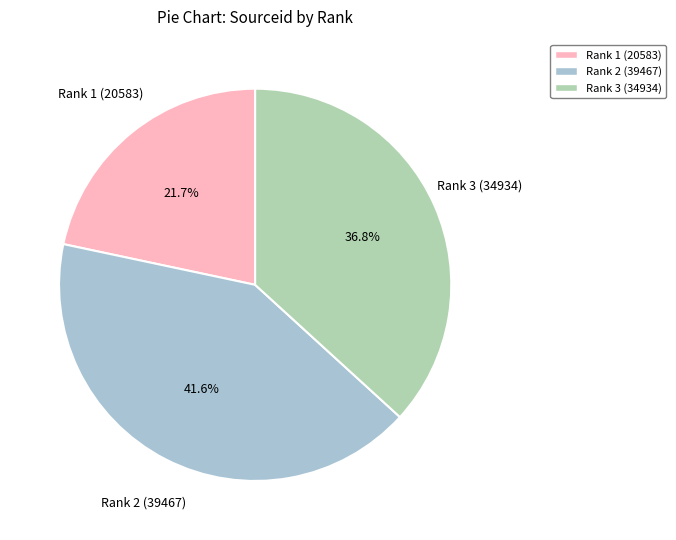

Is it true that Rank 3 (34934) is 52% of the pie?

False